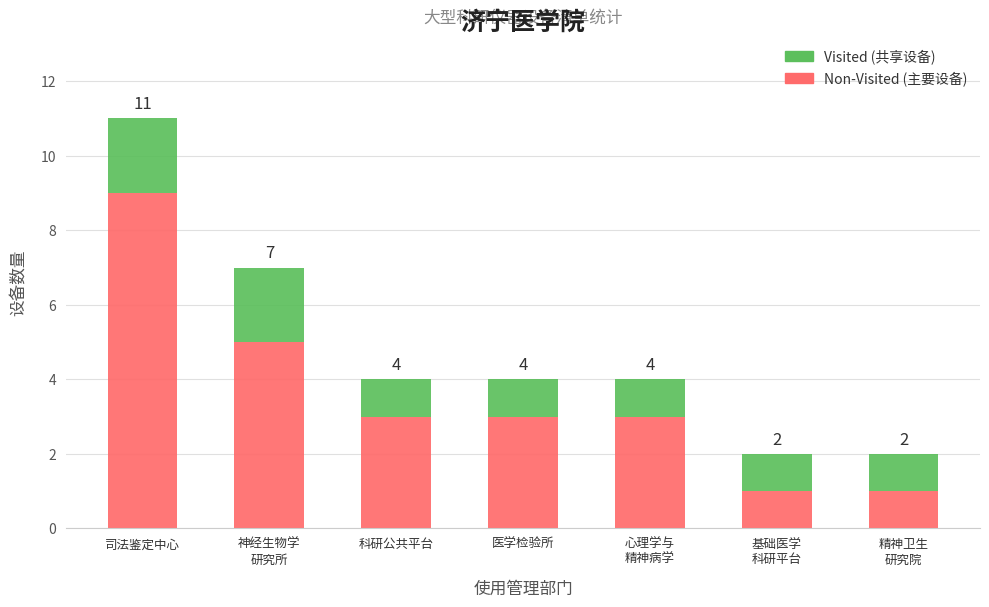

How many bars are there in total?

7